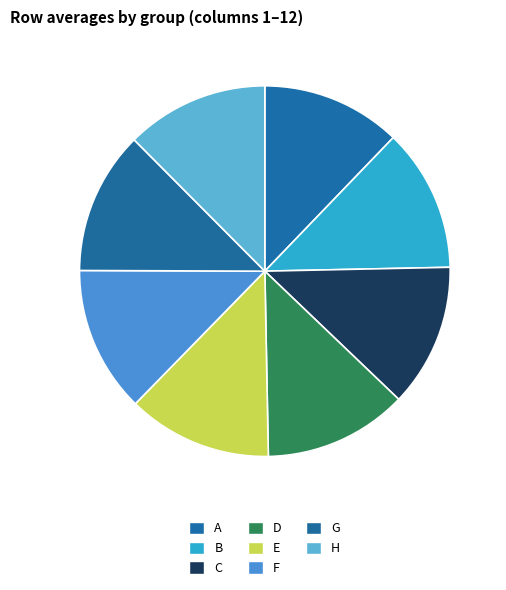

How many slices are in this pie chart?

8